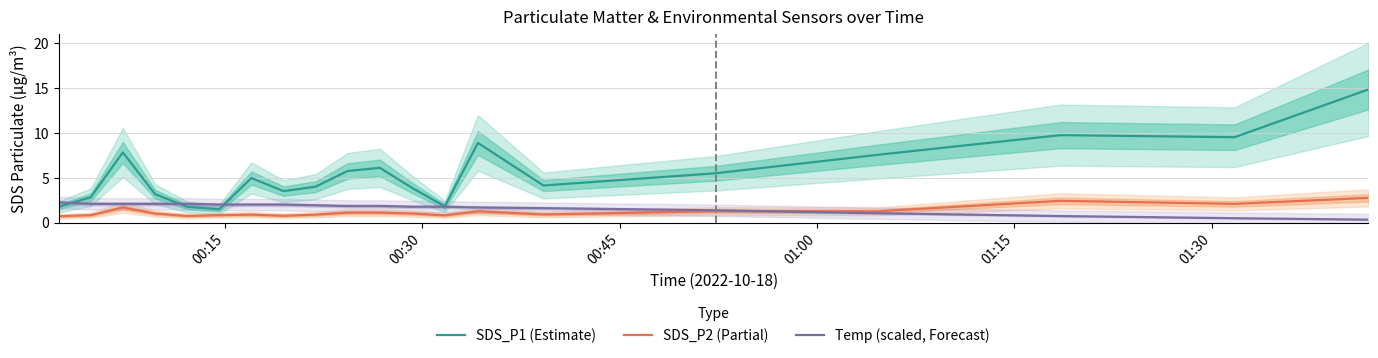

What is the highest value of the SDS_P2 (Partial) series?

2.8